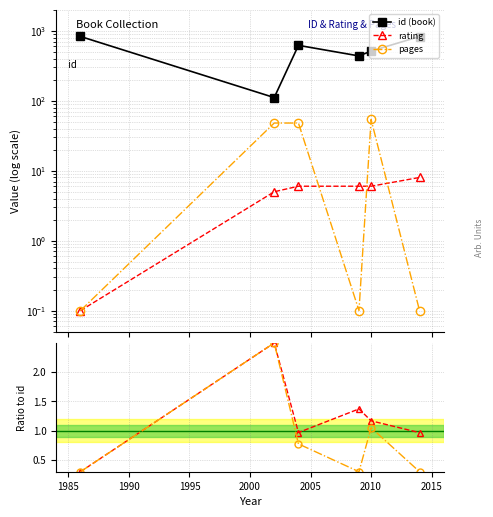

After their last crossing, which series has the higher values: pages or pages/id ratio?

pages/id ratio